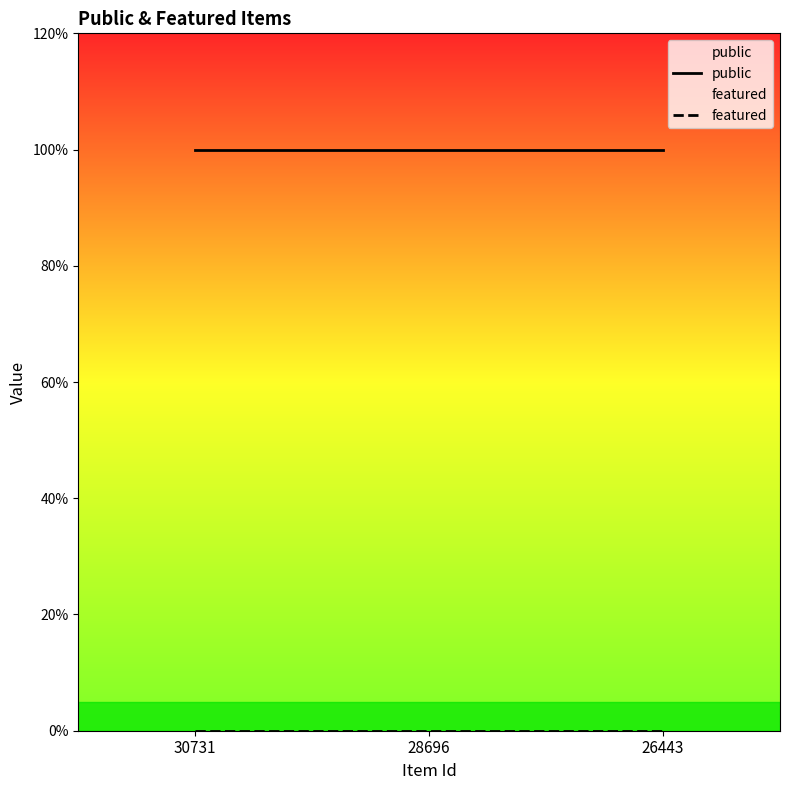

What are all the series names shown in the legend?

public, featured